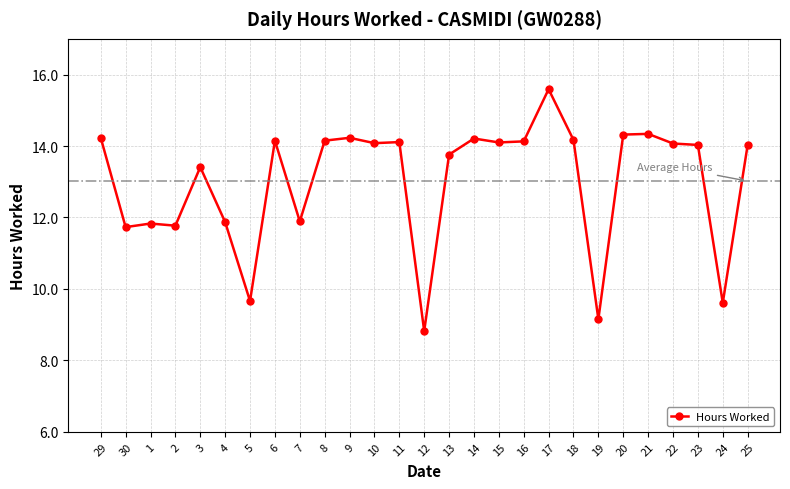

Does the chart display data point markers on the line(s)?

Yes